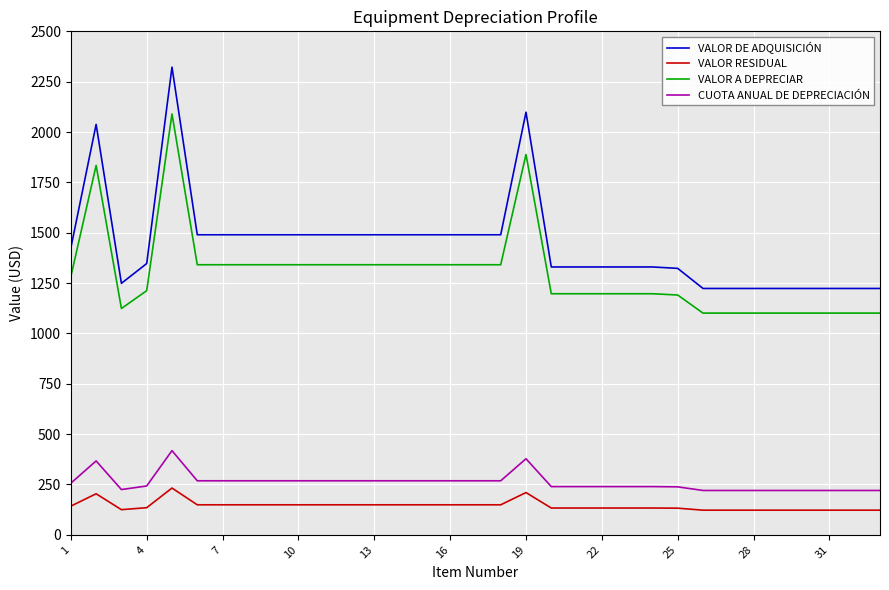

Which series has the largest range (max minus min)?

VALOR DE ADQUISICIÓN